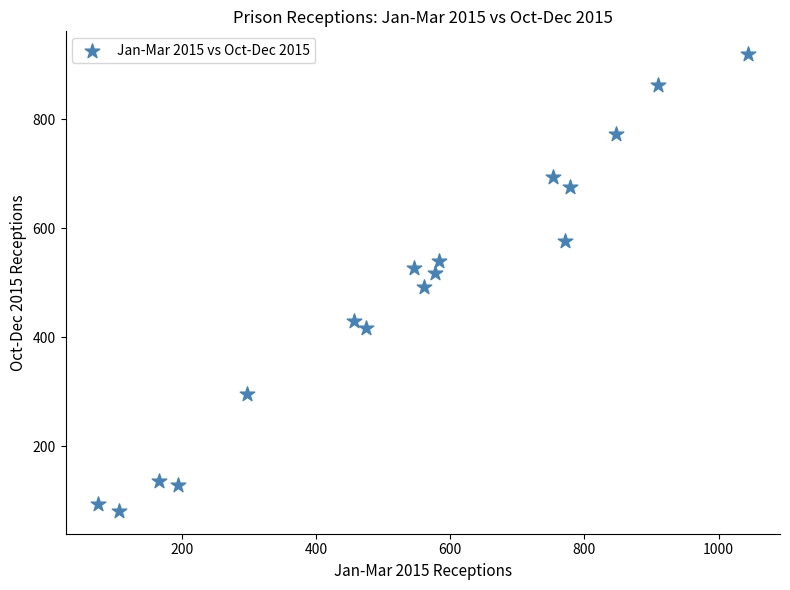

What is the range of X values (max minus min)?

968